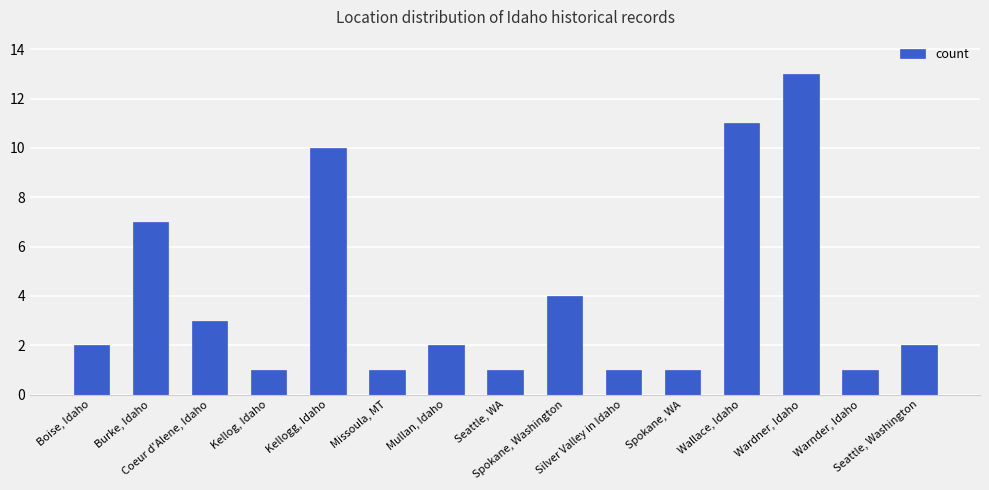

Which label corresponds to the largest value in the chart?

Wardner, Idaho